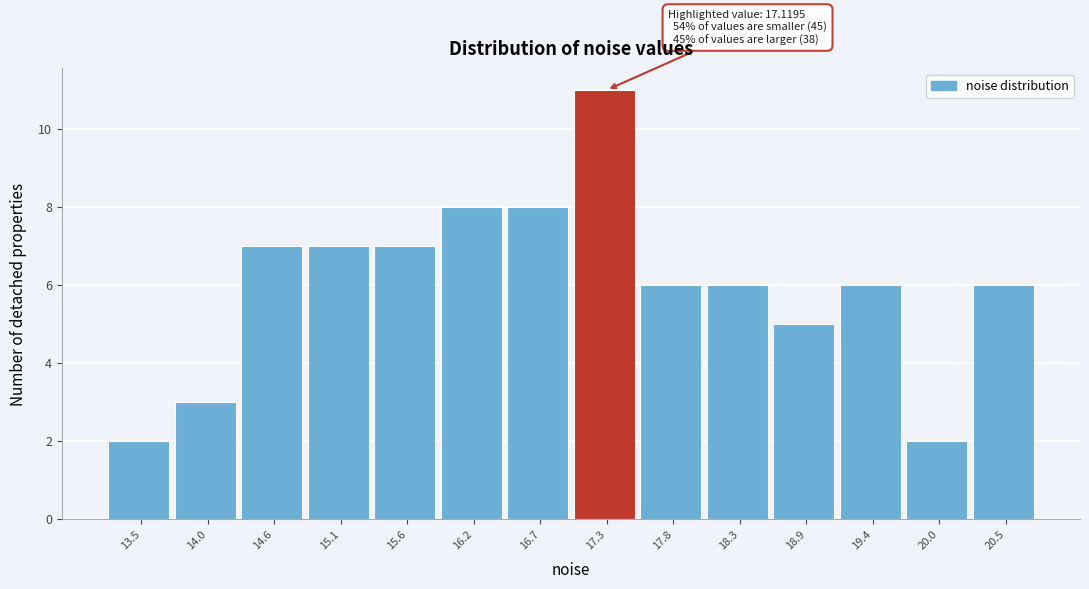

Which range on the x-axis has the tallest bar?

17.0 to 17.5